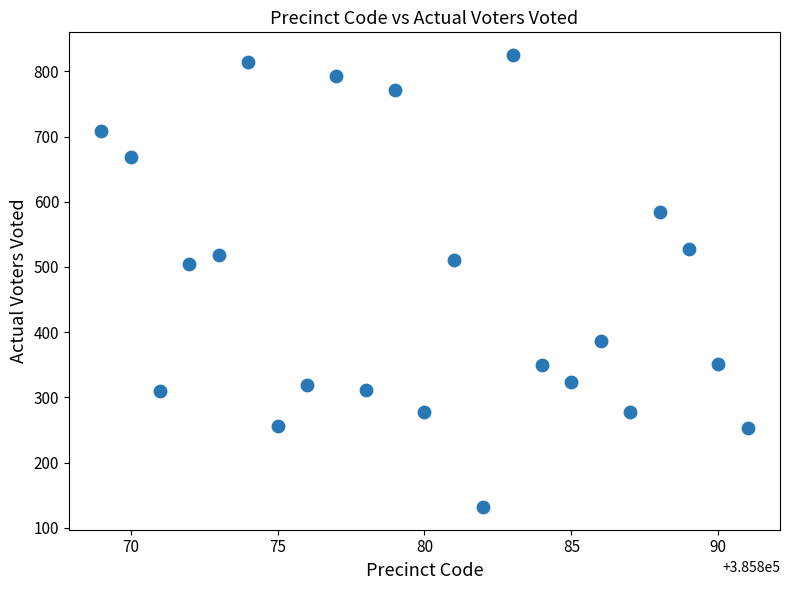

What is the range of Y values (max minus min)?

693